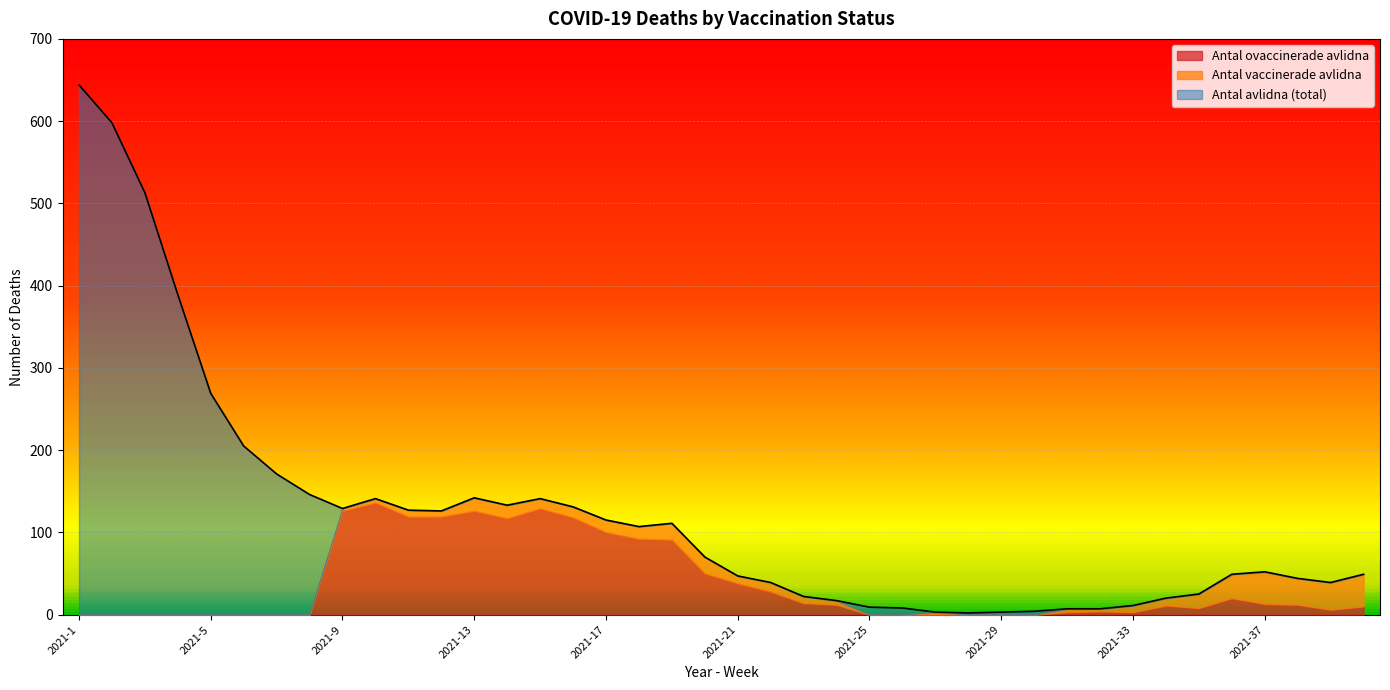

True or false: Antal vaccinerade avlidna and Antal avlidna cross at least once.

False